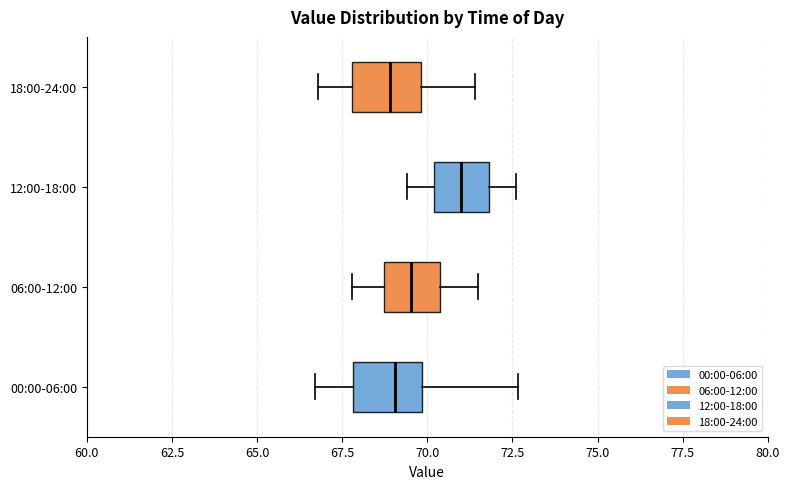

Reading bottom to top, read every box against the x-axis: the position of its median line, the range the box covers, and the ends of its whiskers. The values are not printed on the chart, so give them approximately, as read against the axis.

00:00-06:00: median 69.0, box 68.0 to 70.0, whiskers 66.5 to 72.5
06:00-12:00: median 69.5, box 68.5 to 70.5, whiskers 68.0 to 71.5
12:00-18:00: median 71.0, box 70.0 to 72.0, whiskers 69.5 to 72.5
18:00-24:00: median 69.0, box 68.0 to 70.0, whiskers 67.0 to 71.5